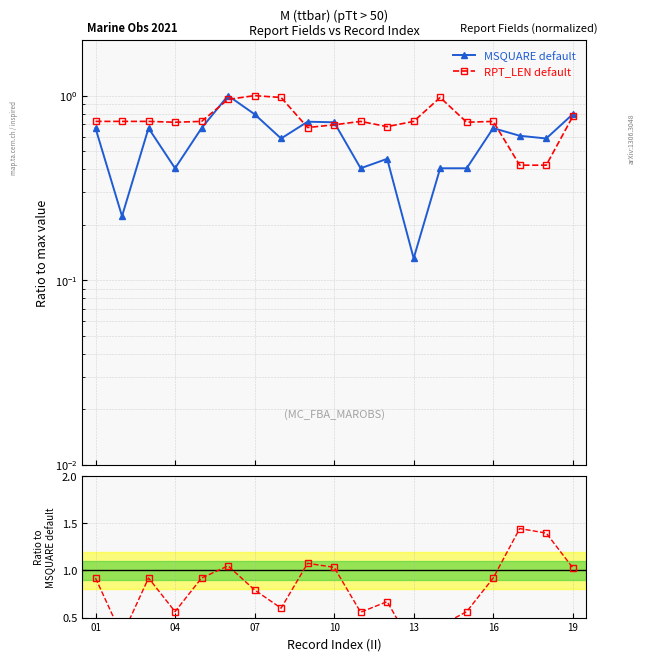

How many intersections are there between MSQUARE default and RPT_LEN default?

5